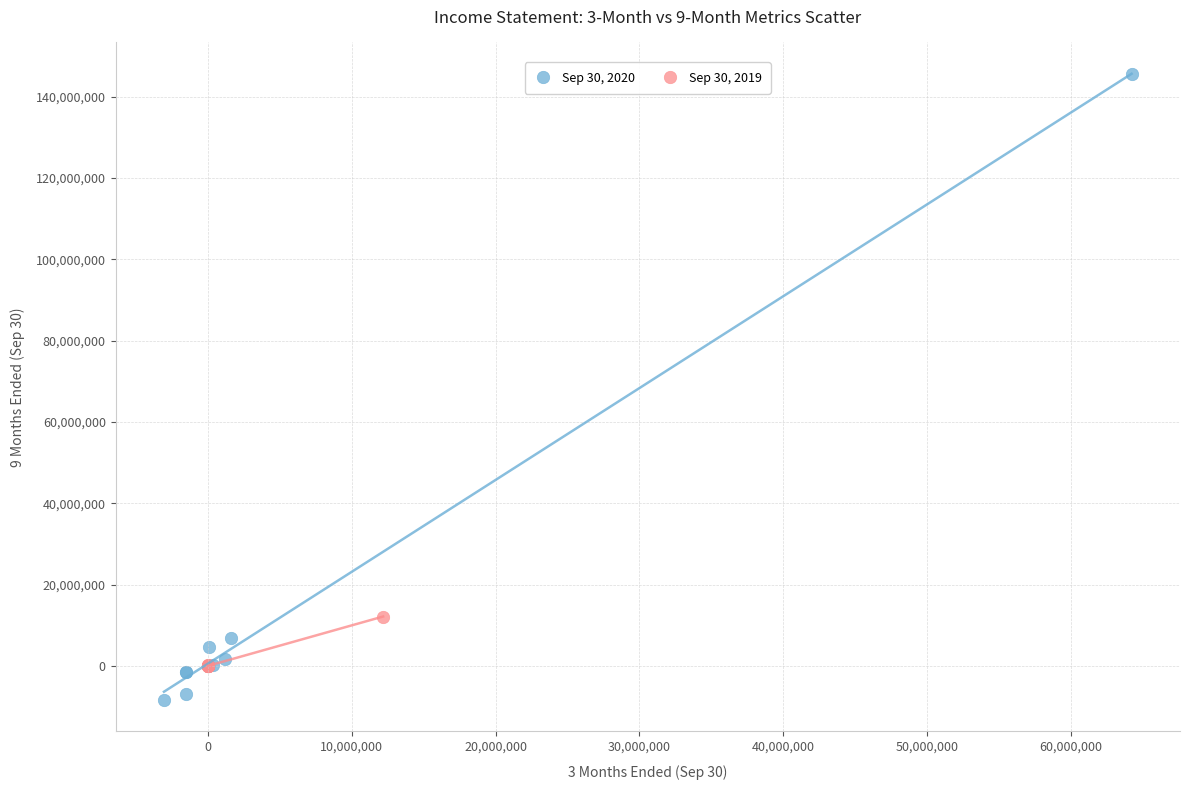

Which series contains the lowest Y value?

Sep 30, 2020